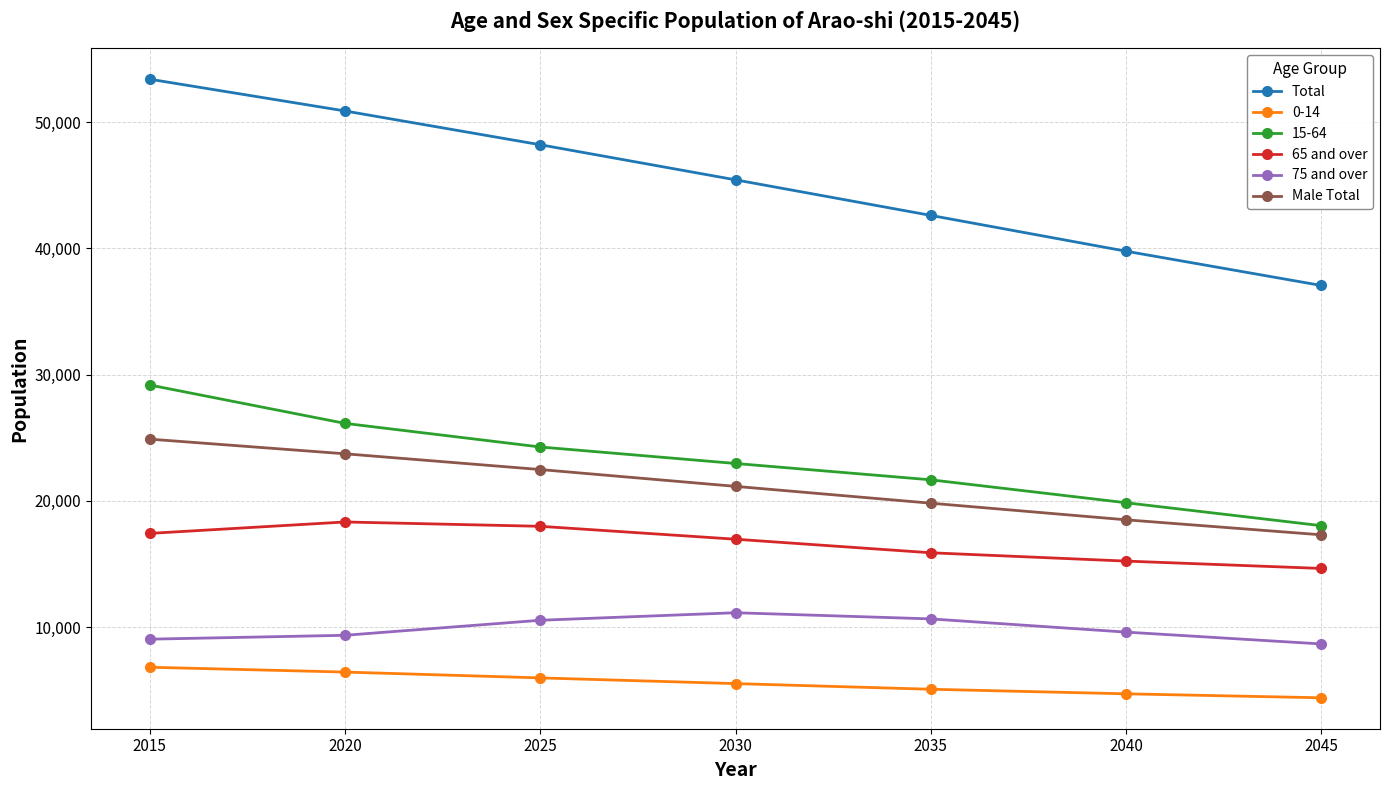

Rank the series at 2040 from lowest to highest value.

0-14, 75 and over, 65 and over, Male Total, 15-64, Total